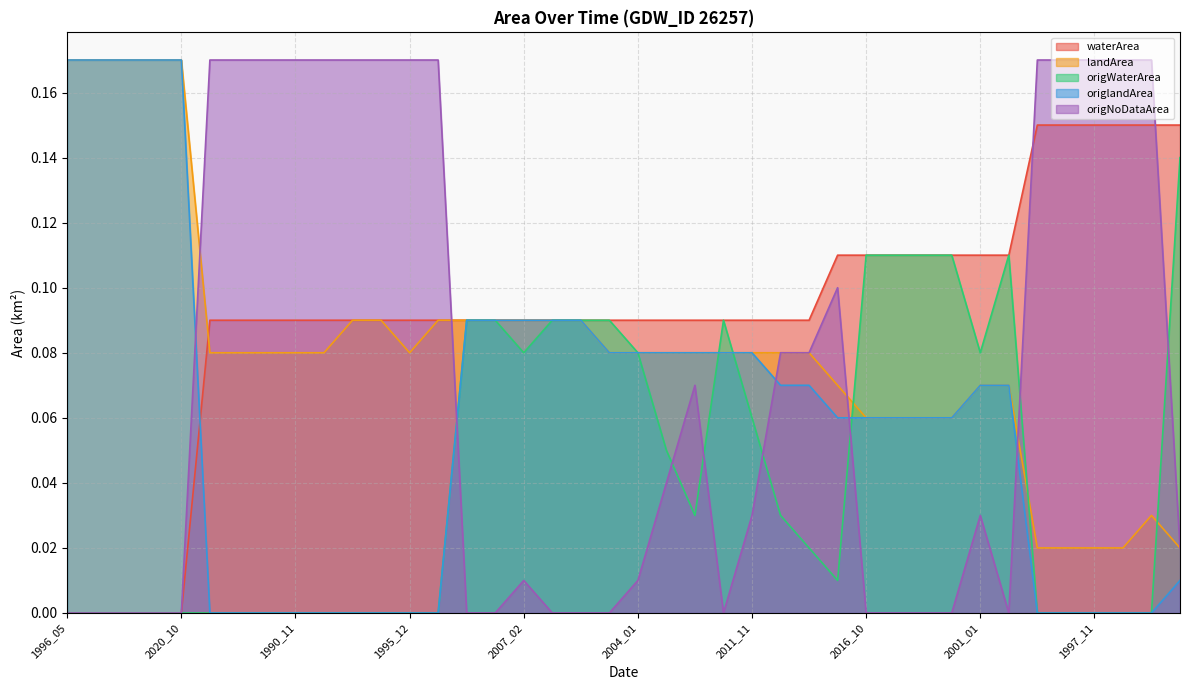

Which series has the largest range (max minus min)?

origlandArea